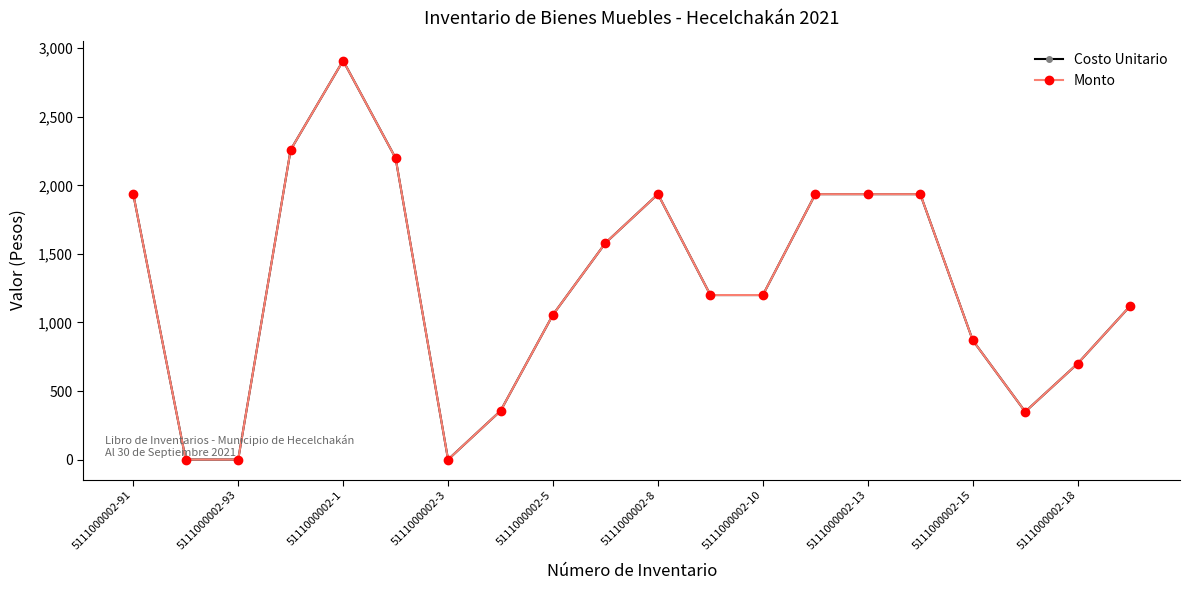

Is this an area chart (filled region under the line)?

No